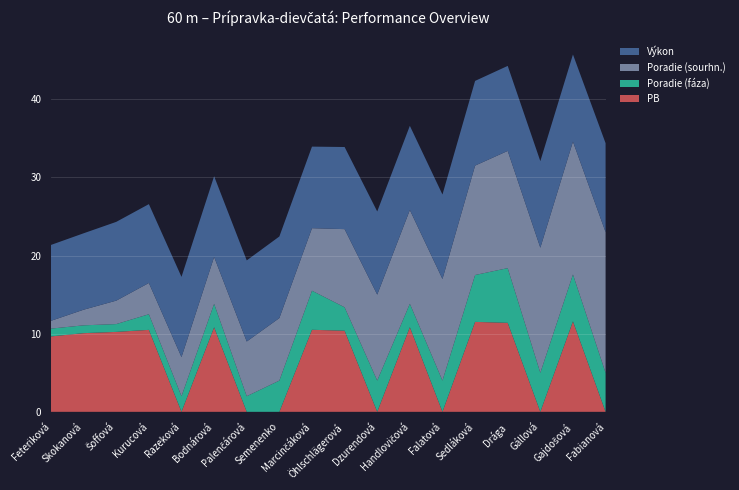

Reading left to right, what are all the values shown in this chart?

Výkon: Feteriková Zina=9.7	Skokanová Adel=9.8	Šoffová Zara=10.1	Kurucová Kornélia=10.1	Razeková Renáta=10.3	Bodnárová Adela=10.3	Palenčárová Bianka=10.4	Semenenko Sofia=10.4	Marcinčáková Juliana=10.4	Öhlschlägerová Lea=10.5	Dzurendová Zuzana=10.6	Handlovičová Soňa=10.8	Falatová Petra=10.8	Sedláková Simona=10.8	Drága Dorina=10.9	Gállová Gabriela=11.1	Gajdošová Tamara=11.2	Fabianová Eva=11.4
Poradie (sourhn.): Feteriková Zina=1.0	Skokanová Adel=2.0	Šoffová Zara=3.0	Kurucová Kornélia=4.0	Razeková Renáta=5.0	Bodnárová Adela=6.0	Palenčárová Bianka=7.0	Semenenko Sofia=8.0	Marcinčáková Juliana=8.0	Öhlschlägerová Lea=10.0	Dzurendová Zuzana=11.0	Handlovičová Soňa=12.0	Falatová Petra=13.0	Sedláková Simona=14.0	Drága Dorina=15.0	Gállová Gabriela=16.0	Gajdošová Tamara=17.0	Fabianová Eva=18.0
Poradie (fáza): Feteriková Zina=1.0	Skokanová Adel=1.0	Šoffová Zara=1.0	Kurucová Kornélia=2.0	Razeková Renáta=2.0	Bodnárová Adela=3.0	Palenčárová Bianka=2.0	Semenenko Sofia=4.0	Marcinčáková Juliana=5.0	Öhlschlägerová Lea=3.0	Dzurendová Zuzana=4.0	Handlovičová Soňa=3.0	Falatová Petra=4.0	Sedláková Simona=6.0	Drága Dorina=7.0	Gállová Gabriela=5.0	Gajdošová Tamara=6.0	Fabianová Eva=5.0
PB: Feteriková Zina=9.7	Skokanová Adel=10.1	Šoffová Zara=10.2	Kurucová Kornélia=10.5	Razeková Renáta=0.0	Bodnárová Adela=10.8	Palenčárová Bianka=0.0	Semenenko Sofia=0.0	Marcinčáková Juliana=10.5	Öhlschlägerová Lea=10.4	Dzurendová Zuzana=0.0	Handlovičová Soňa=10.8	Falatová Petra=0.0	Sedláková Simona=11.5	Drága Dorina=11.4	Gállová Gabriela=0.0	Gajdošová Tamara=11.6	Fabianová Eva=0.0